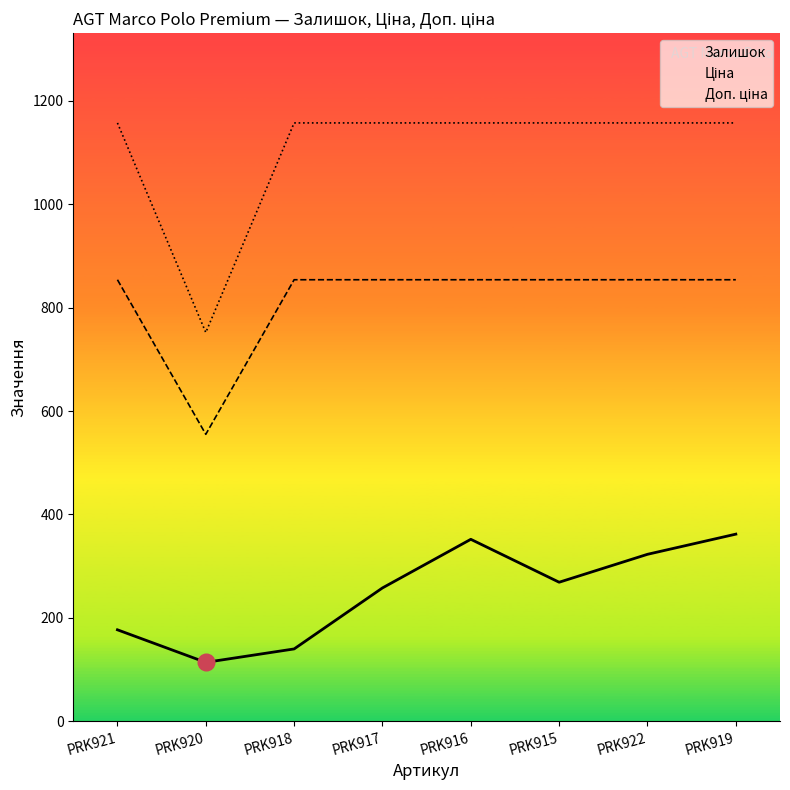

Which has a higher value, PRK917 or PRK918?

PRK917